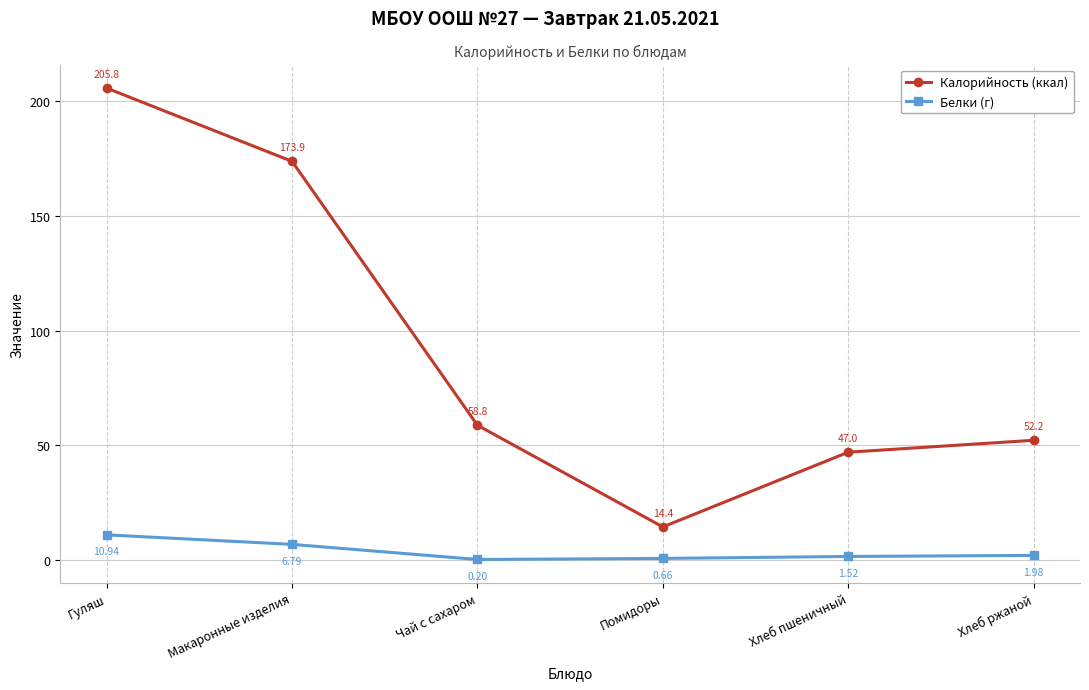

What is the label of the 1st point from the right?

Хлеб ржаной